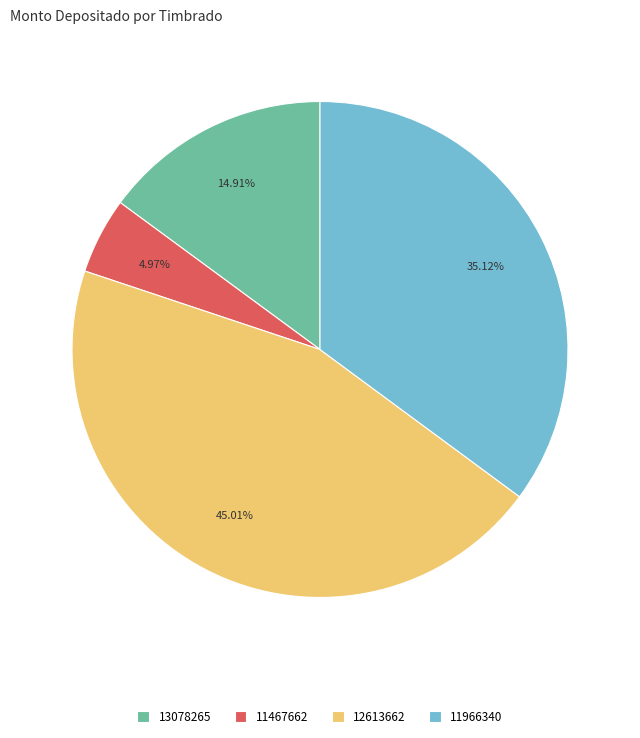

How many slices are in this pie chart?

4